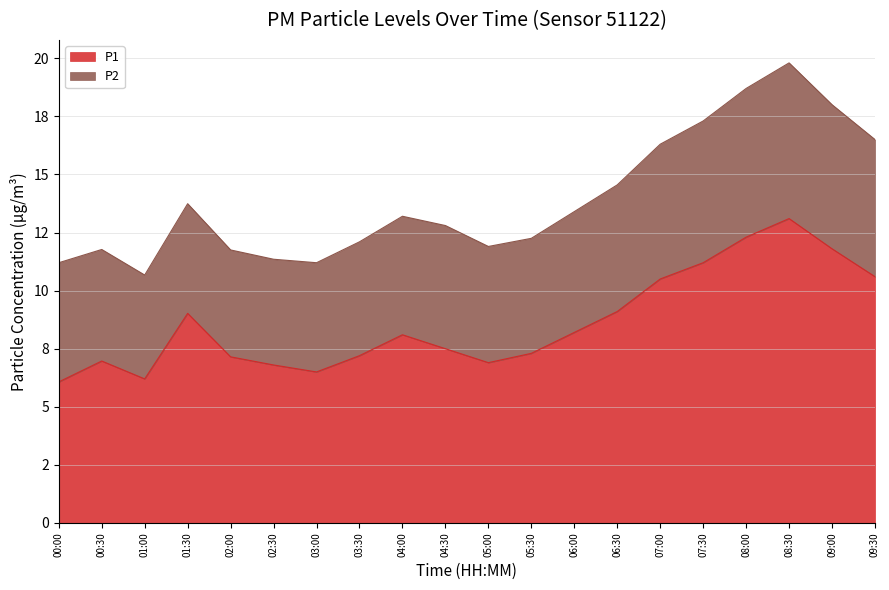

Where does the data first go above 8?

01:30